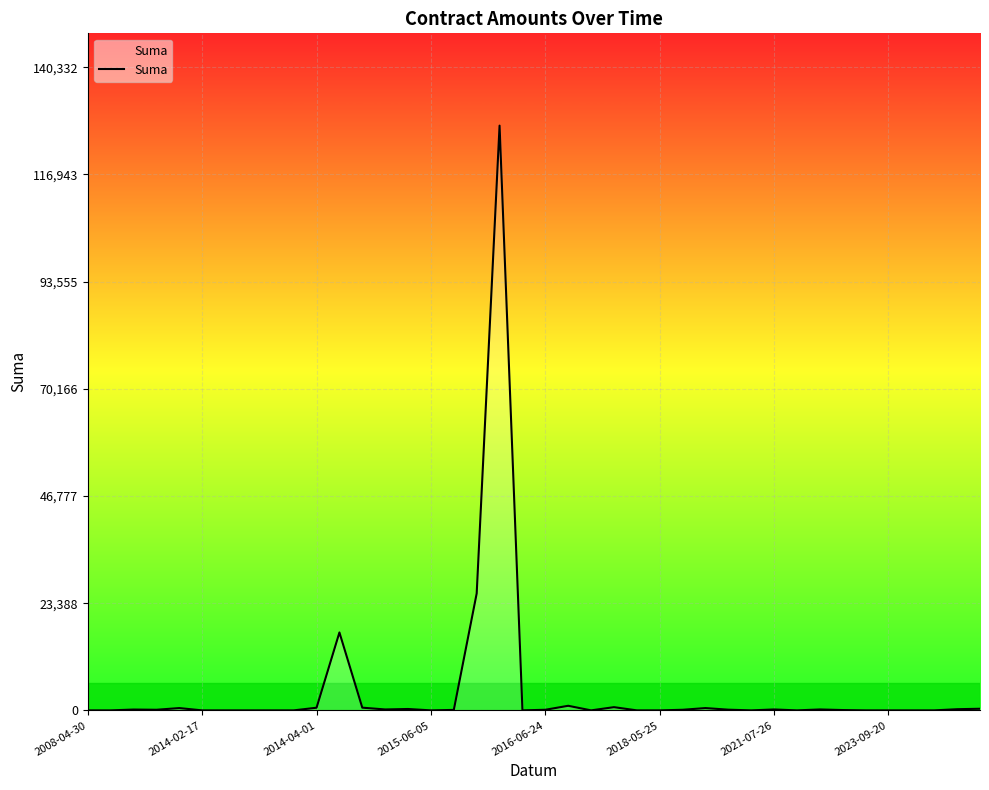

What is the greatest value displayed?

127575.0